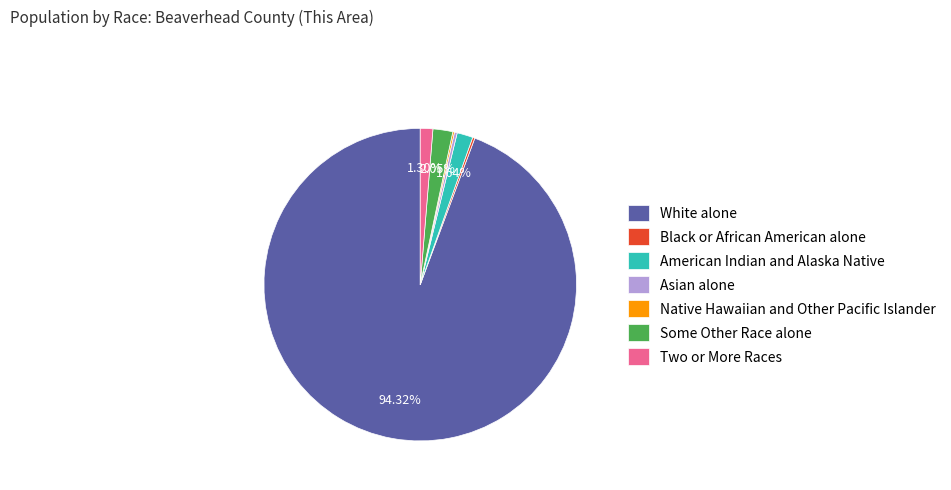

To the nearest percent, what is the difference between the largest and smallest slice percentages?

94%